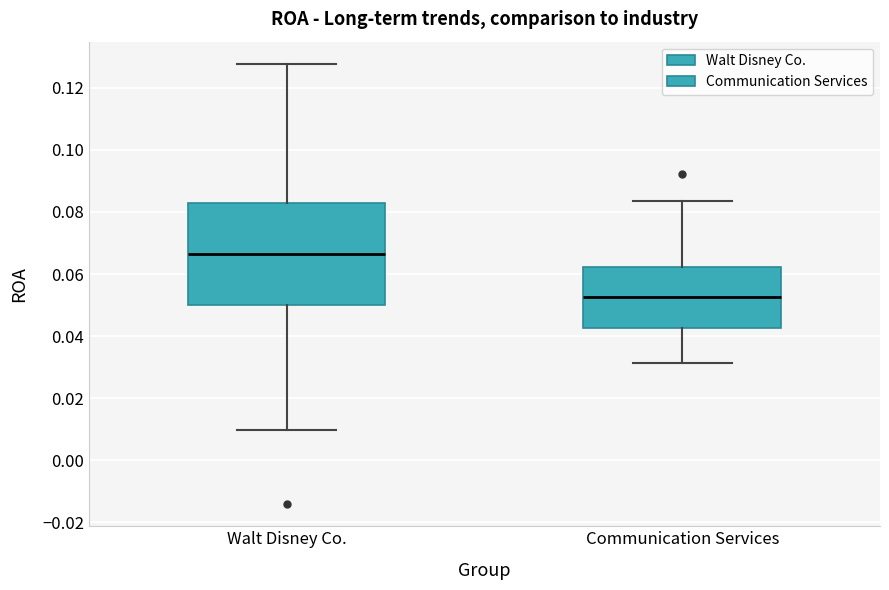

Reading left to right, transcribe this box plot: for each box, give where its median line is, the range the box spans, and where its two whiskers end, as read against the y-axis. The values are not printed on the chart, so give them approximately, as read against the axis.

Walt Disney Co.: median 0.066, box 0.050 to 0.084, whiskers 0.010 to 0.128
Communication Services: median 0.052, box 0.042 to 0.062, whiskers 0.032 to 0.084